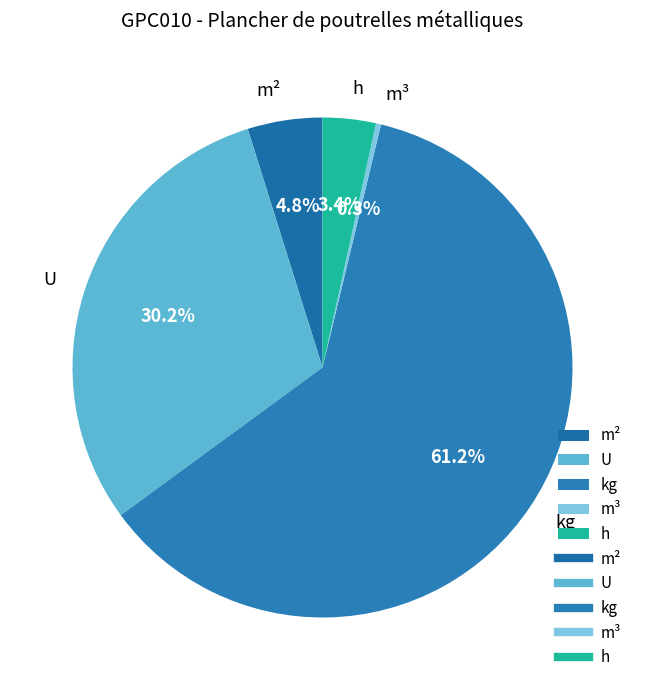

Rank the categories by value from highest to lowest.

kg, U, m², h, m³